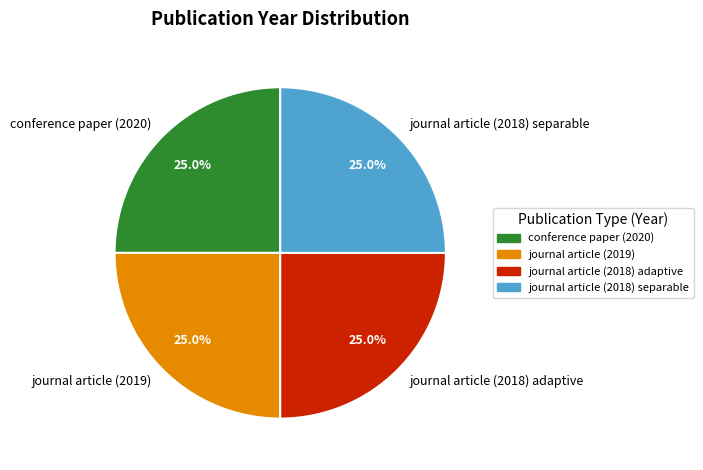

What is the total percentage of journal article (2018) separable and conference paper (2020)?

50.0%